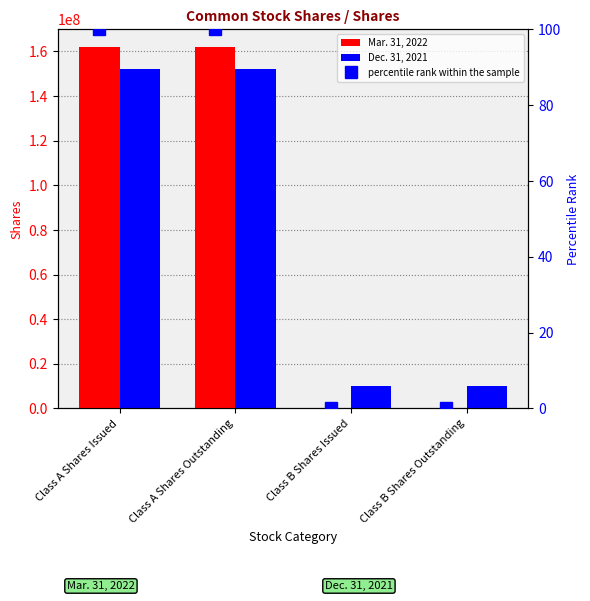

Count the number of categories in the chart.

4